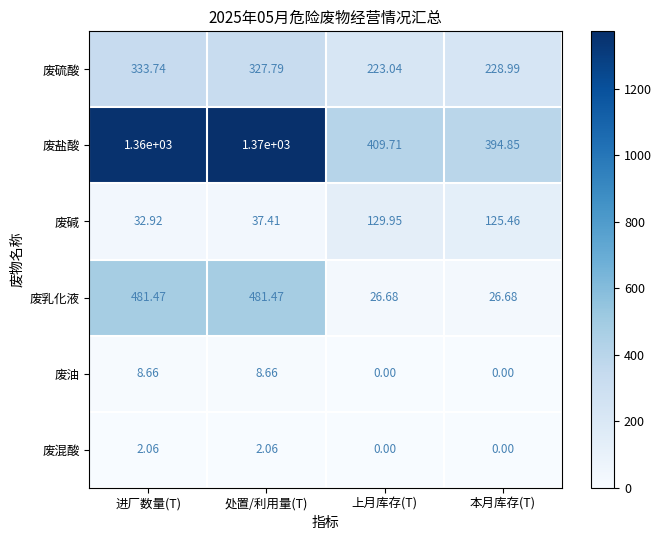

Rank the series at 进厂数量(T) from highest to lowest value.

废盐酸, 废乳化液, 废硫酸, 废碱, 废油, 废混酸